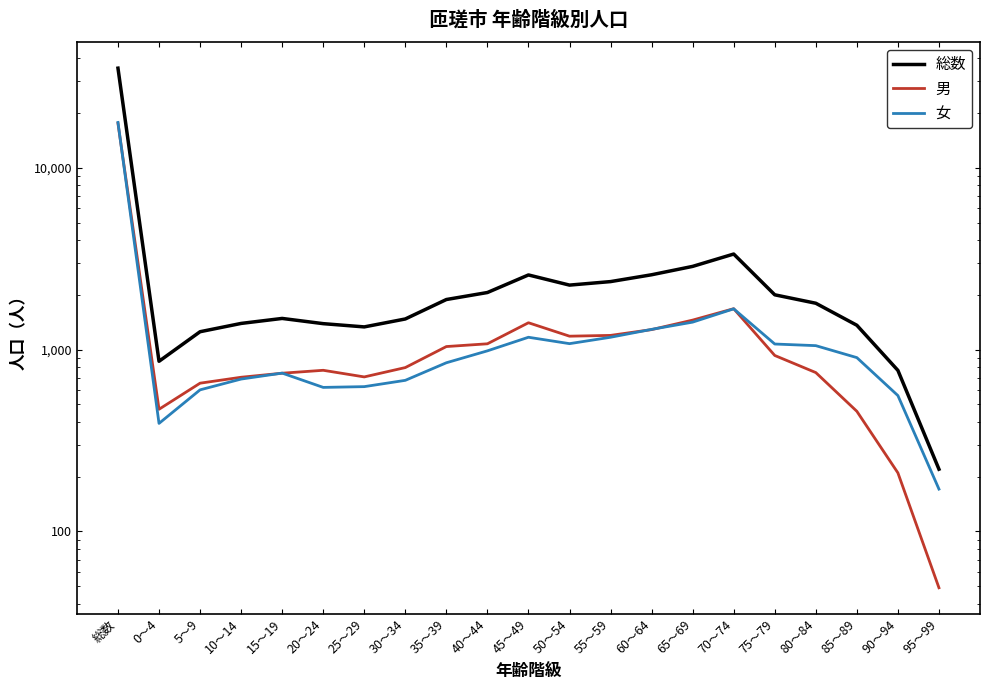

What is the value of the 女 point at the 16th from the left?

1677